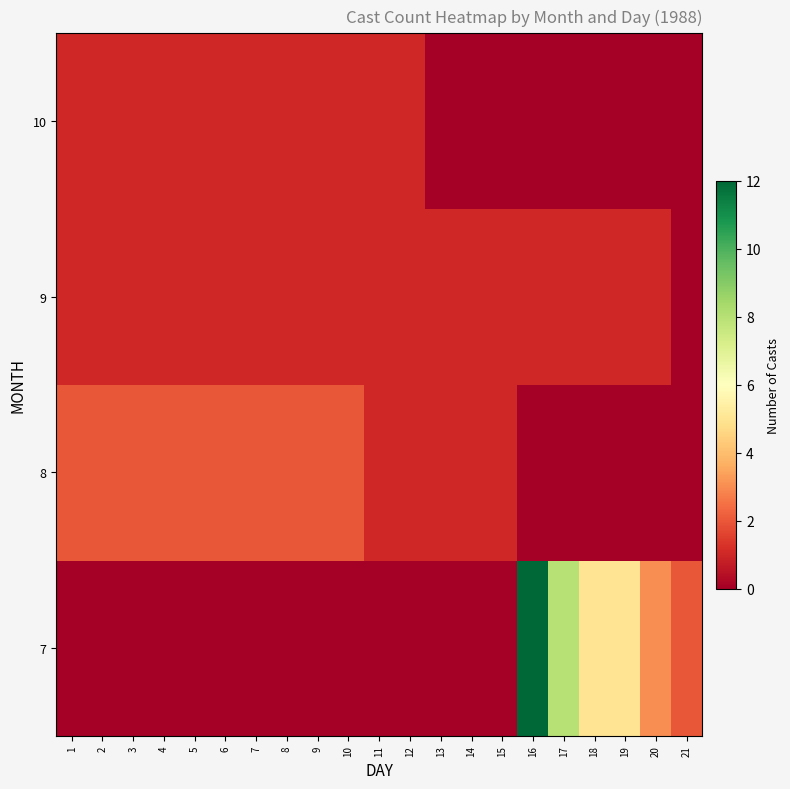

What is the maximum value shown in the chart?

12